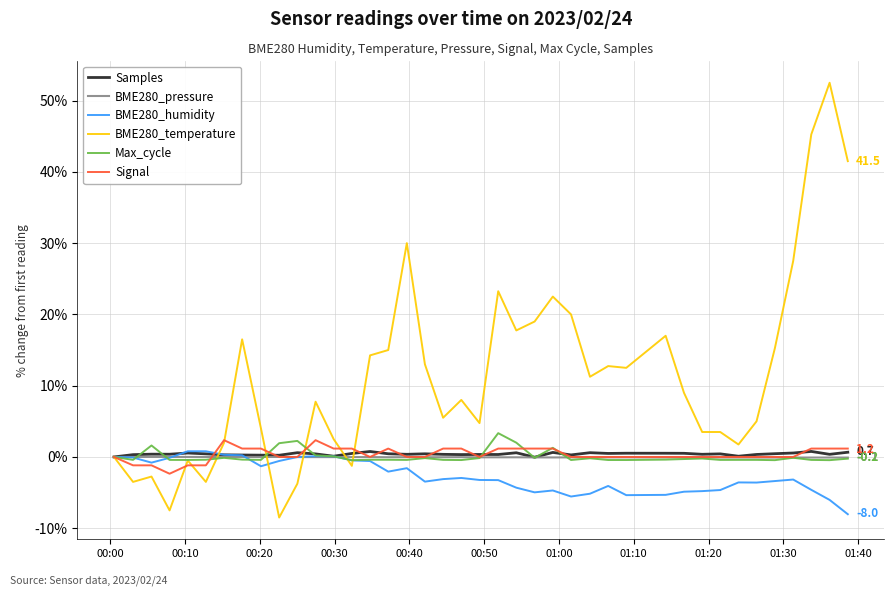

Which series has the widest spread of values?

BME280_temperature